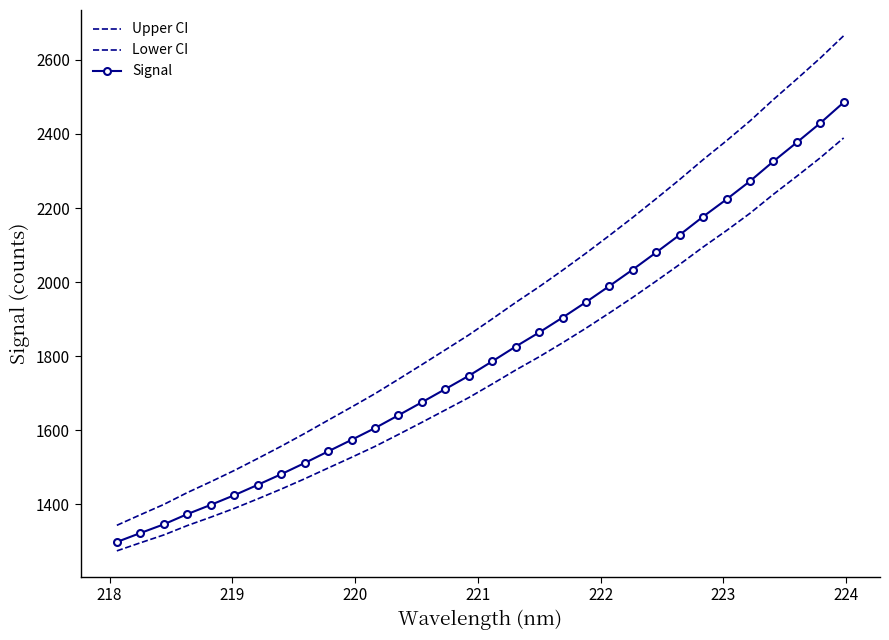

Reading left to right, extract all data points from this chart.

Upper CI: 1343.0	1371.5	1399.4	1431.3	1460.7	1491.0	1523.4	1556.5	1591.0	1626.8	1662.3	1698.5	1737.5	1777.0	1817.0	1857.1	1900.5	1944.8	1987.2	2031.8	2078.0	2125.9	2174.7	2225.4	2277.1	2330.6	2381.8	2435.1	2493.0	2548.4	2604.9	2665.2
Lower CI: 1274.0	1295.8	1317.0	1342.3	1365.0	1388.7	1414.3	1440.8	1468.6	1497.7	1526.6	1556.1	1588.3	1621.1	1654.5	1688.0	1724.7	1762.3	1798.0	1836.0	1875.4	1916.6	1958.8	2002.8	2047.8	2094.7	2139.2	2185.8	2237.0	2285.8	2335.6	2389.2
Signal: 1298.0	1322.1	1345.7	1373.3	1398.2	1424.3	1452.3	1481.0	1511.2	1542.6	1573.8	1605.6	1640.2	1675.3	1711.0	1746.8	1785.8	1825.8	1863.8	1904.1	1945.9	1989.4	2033.9	2080.3	2127.5	2176.7	2223.6	2272.5	2326.1	2377.1	2429.3	2485.2